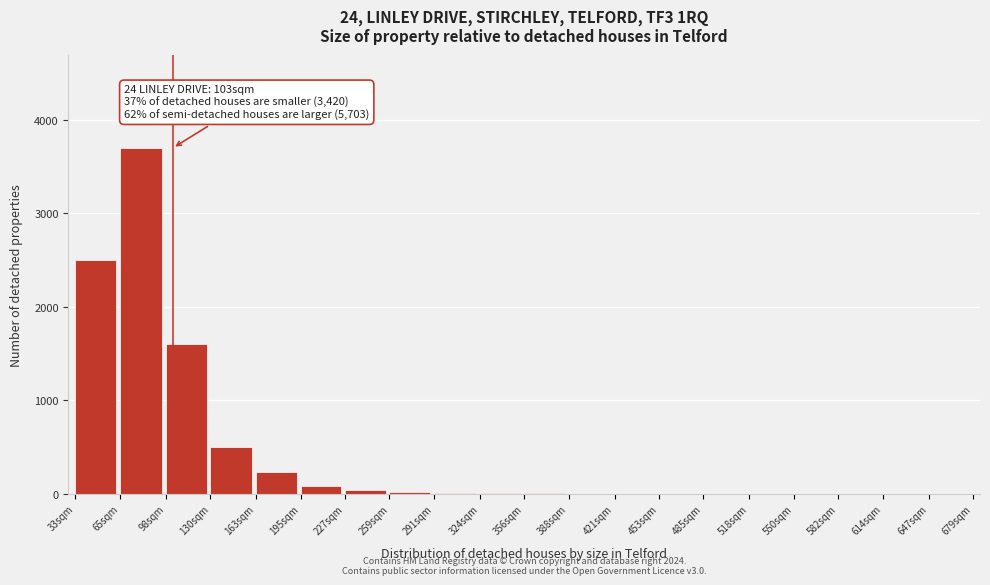

True or false: the data shows 5 at 356sqm.

True